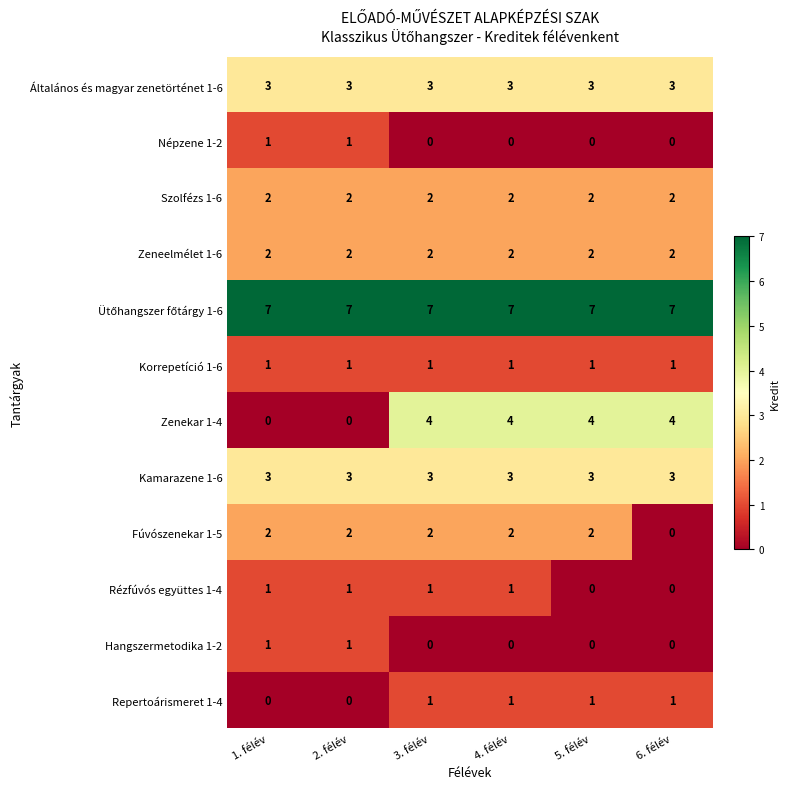

Which series has the widest spread of values?

Zenekar 1-4